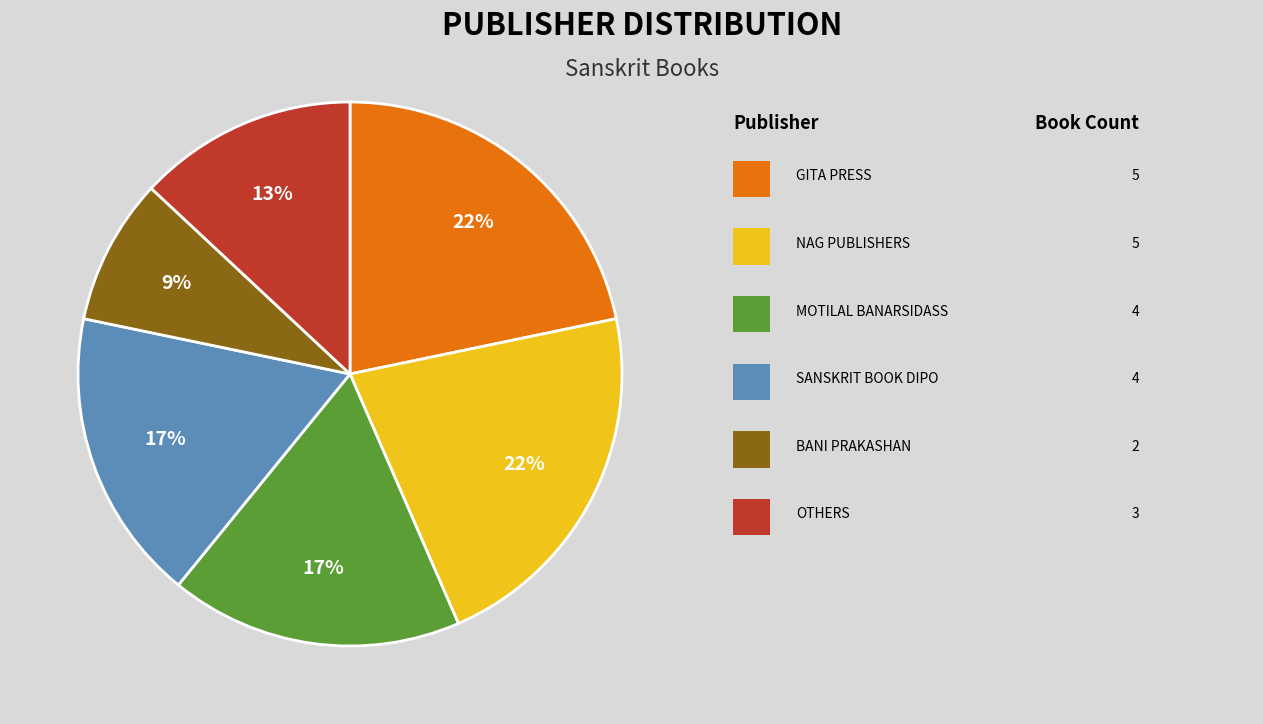

Is there a majority slice in this chart?

No